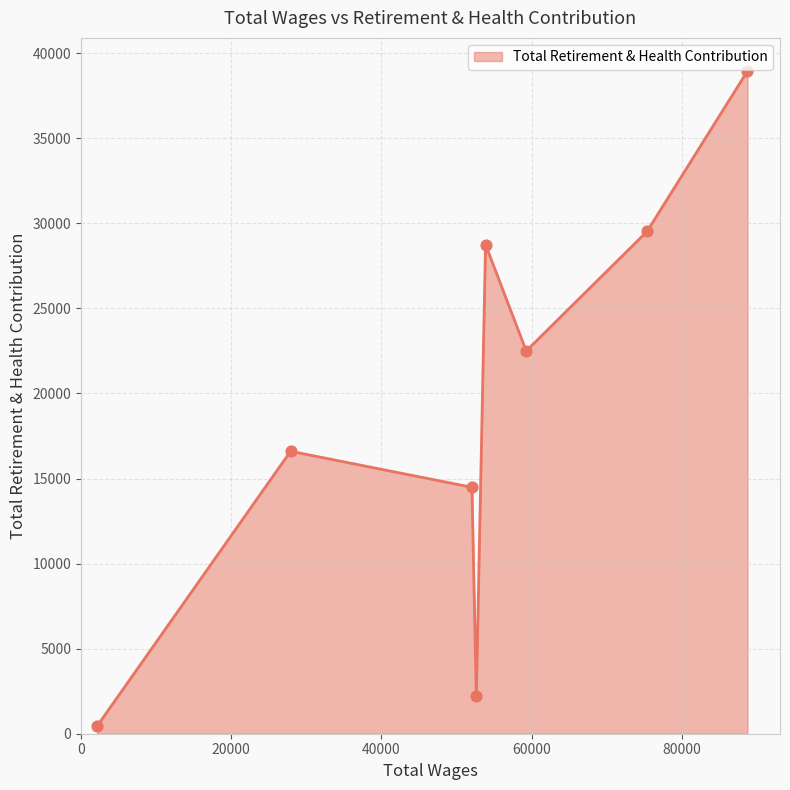

True or false: there are more than 1 points higher than both neighbors.

True